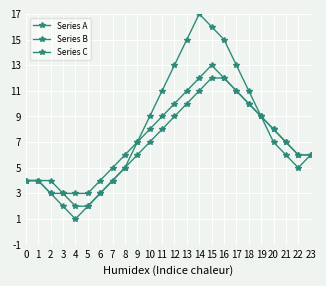

At which label is Series B closest to 8?

10